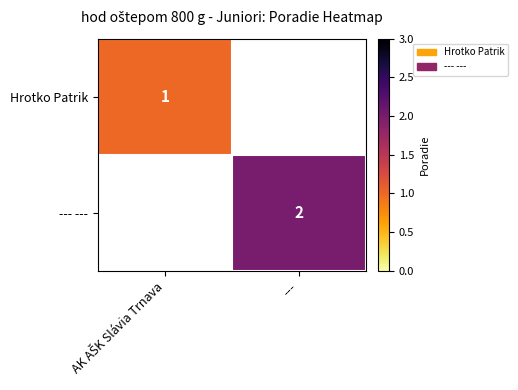

At how many categories does at least one series exceed 1?

1